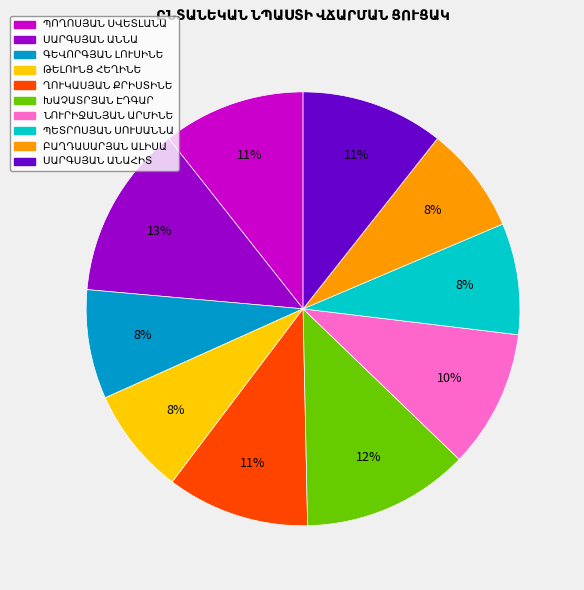

To the nearest percent, what is the difference between the largest and smallest slice percentages?

5%